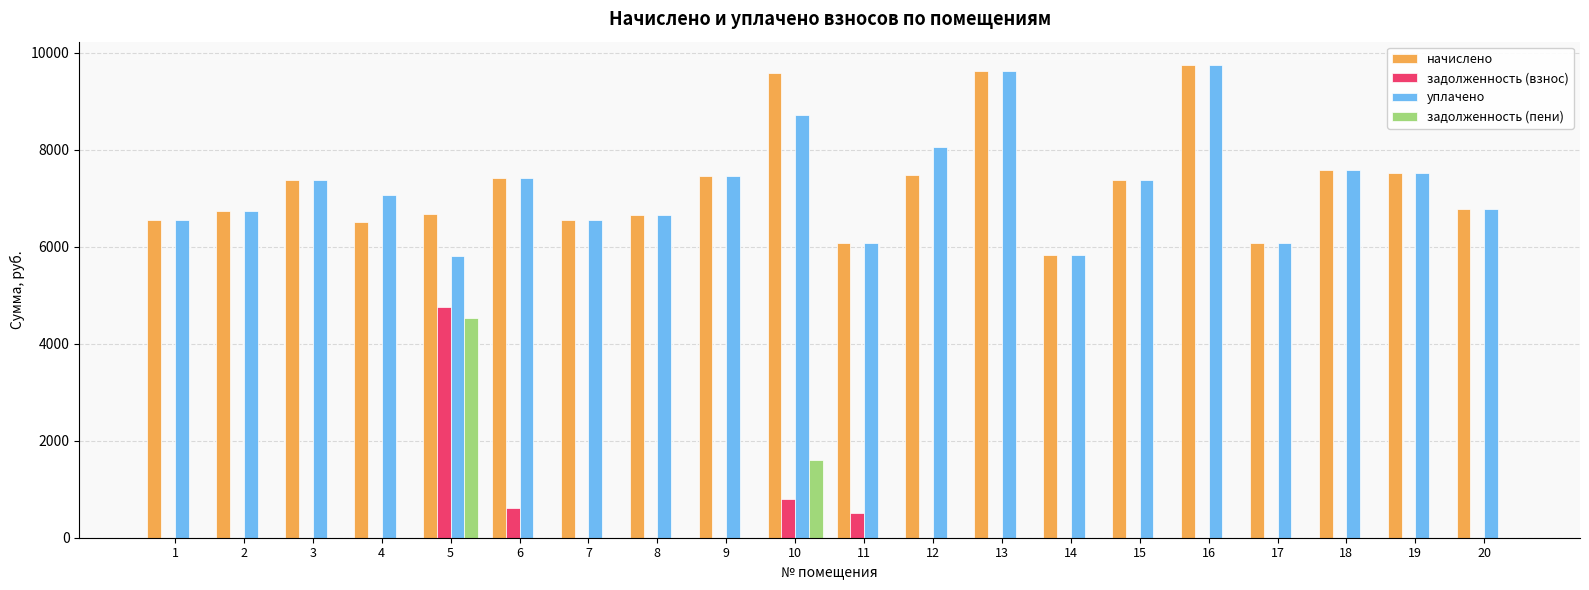

At which category is the sum across all series the highest?

5